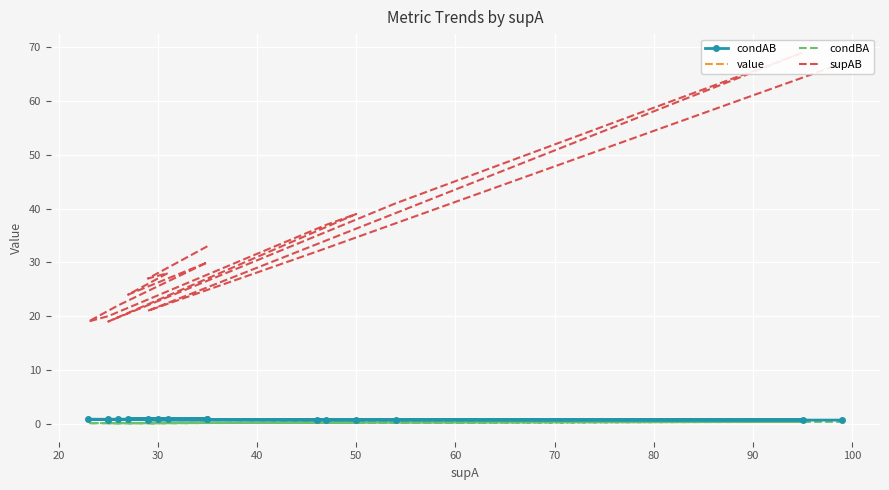

What is the average value of the value series?

0.8